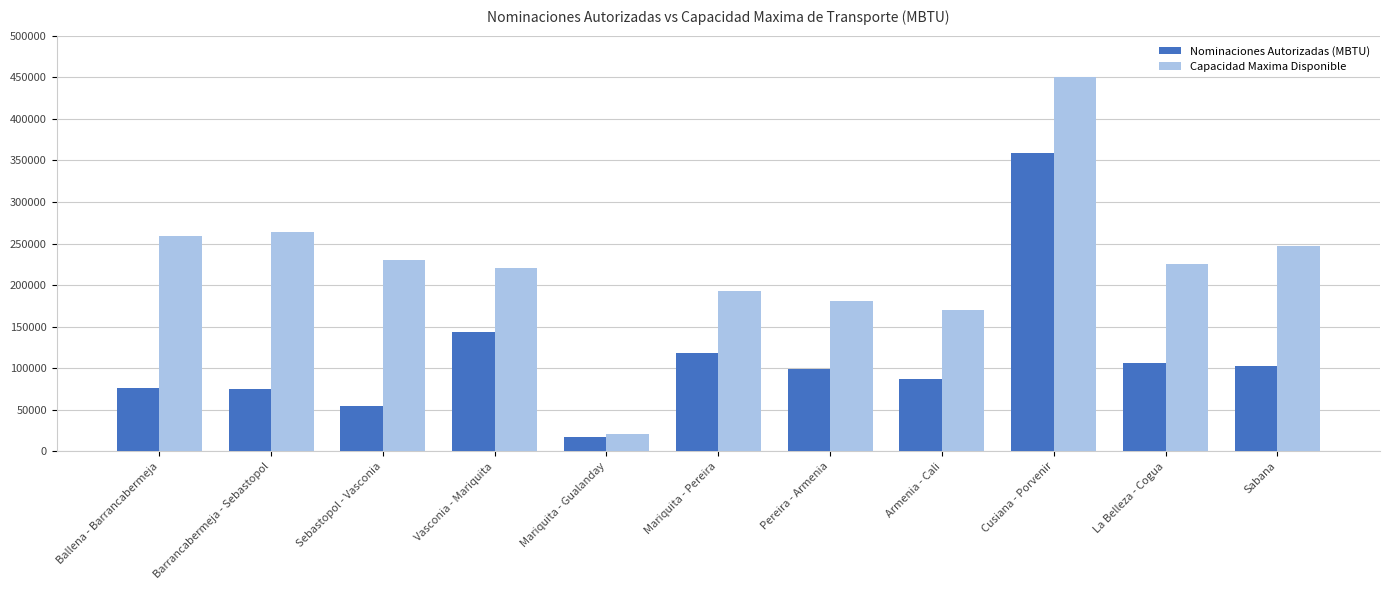

The value of Nominaciones Autorizadas (MBTU) at Barrancabermeja - Sebastopol is 106117.4. True or false?

False